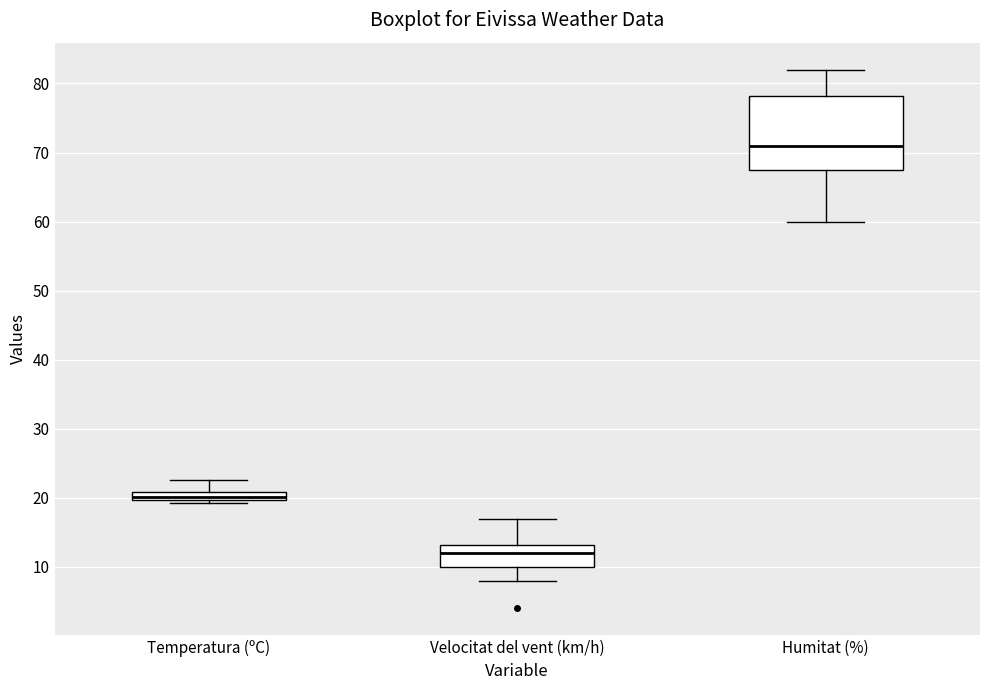

Which box is the tallest, from its lower edge to its upper edge?

Humitat (%)